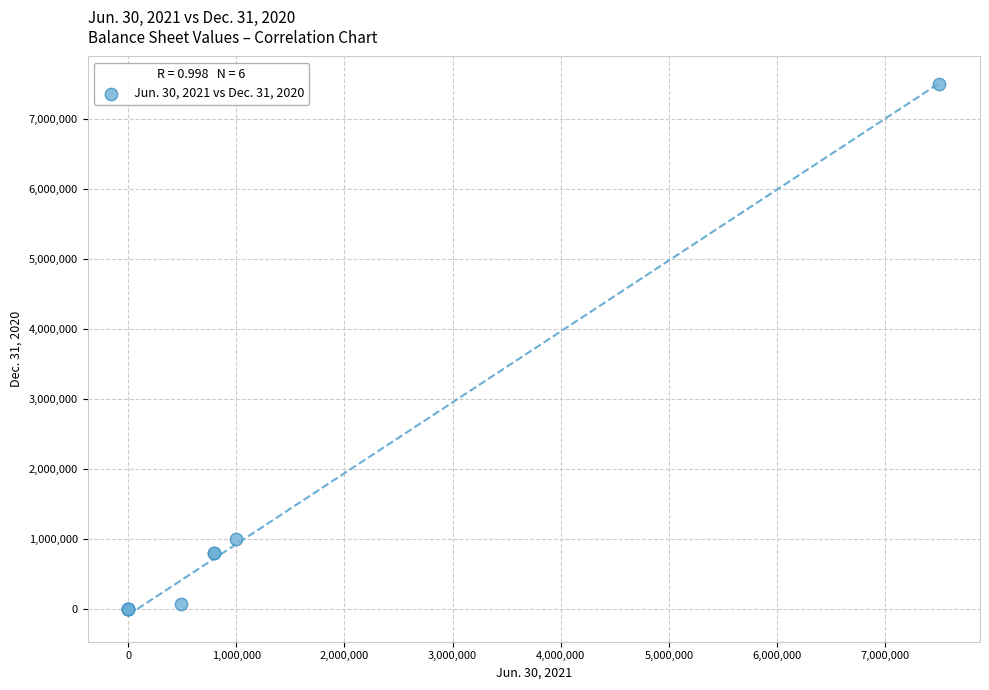

What Y value in the scatter plot is closest to 3750000?

1000000.0